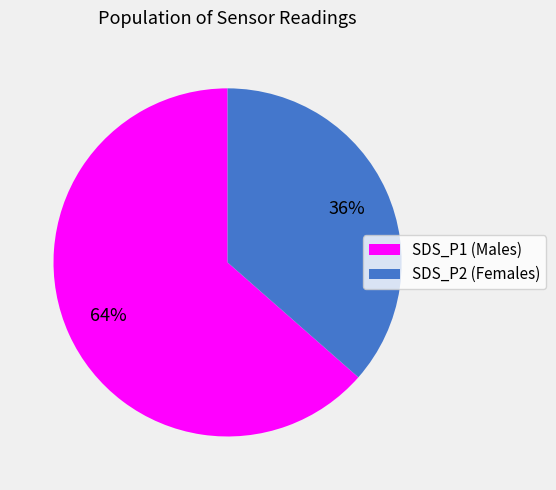

Is it true that SDS_P1 is 77% of the pie?

False